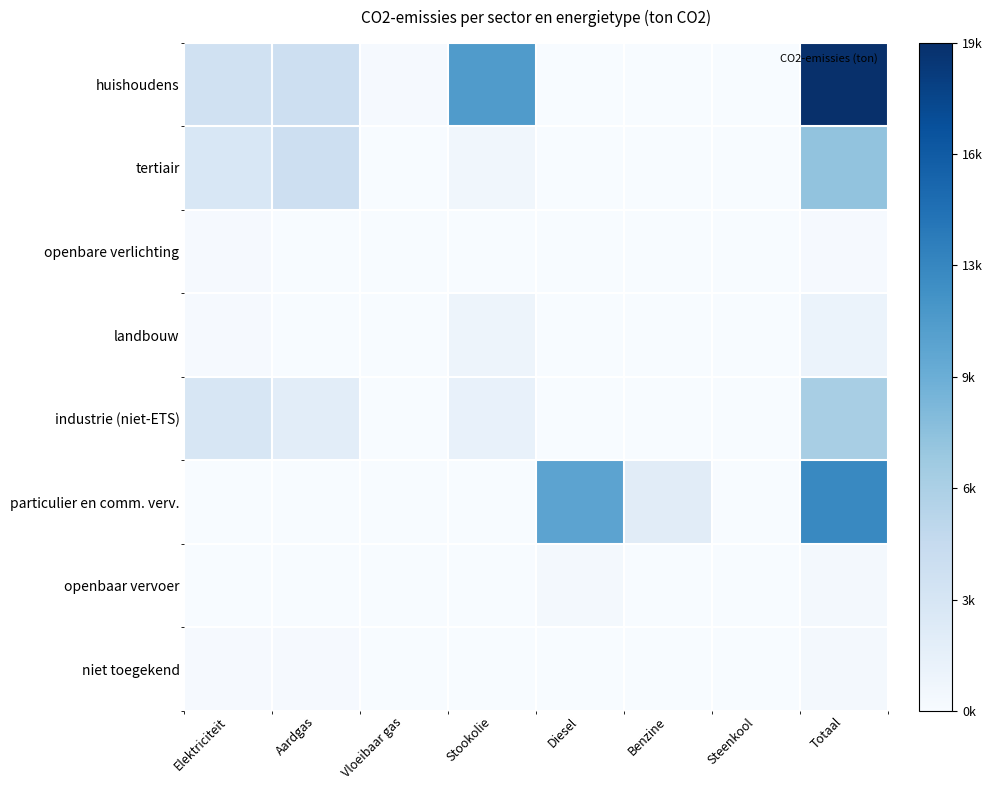

Reading left to right, list all the values displayed in this chart.

huishoudens: Elektriciteit=0.2	Aardgas=0.2	Vloeibaar gas=0.0	Stookolie=0.6	Diesel=0.0	Benzine=0.0	Steenkool=0.0	Totaal=1.0
tertiair: Elektriciteit=0.2	Aardgas=0.2	Vloeibaar gas=0.0	Stookolie=0.0	Diesel=0.0	Benzine=0.0	Steenkool=0.0	Totaal=0.4
openbare verlichting: Elektriciteit=0.0	Aardgas=0.0	Vloeibaar gas=0.0	Stookolie=0.0	Diesel=0.0	Benzine=0.0	Steenkool=0.0	Totaal=0.0
landbouw: Elektriciteit=0.0	Aardgas=0.0	Vloeibaar gas=0.0	Stookolie=0.0	Diesel=0.0	Benzine=0.0	Steenkool=0.0	Totaal=0.1
industrie (niet-ETS): Elektriciteit=0.2	Aardgas=0.1	Vloeibaar gas=0.0	Stookolie=0.1	Diesel=0.0	Benzine=0.0	Steenkool=0.0	Totaal=0.3
particulier en comm. verv.: Elektriciteit=0.0	Aardgas=0.0	Vloeibaar gas=0.0	Stookolie=0.0	Diesel=0.5	Benzine=0.1	Steenkool=0.0	Totaal=0.7
openbaar vervoer: Elektriciteit=0.0	Aardgas=0.0	Vloeibaar gas=0.0	Stookolie=0.0	Diesel=0.0	Benzine=0.0	Steenkool=0.0	Totaal=0.0
niet toegekend: Elektriciteit=0.0	Aardgas=0.0	Vloeibaar gas=0.0	Stookolie=0.0	Diesel=0.0	Benzine=0.0	Steenkool=0.0	Totaal=0.0